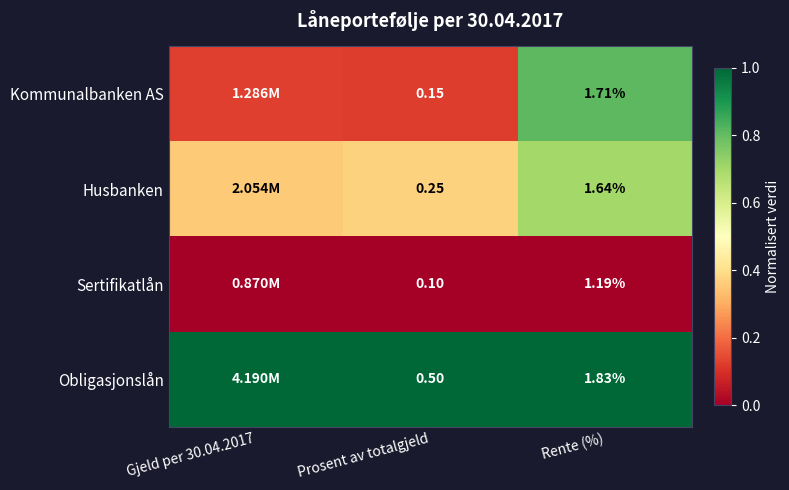

Is the value of Kommunalbanken AS at Prosent av totalgjeld greater than the value of Obligasjonslån at Prosent av totalgjeld?

No